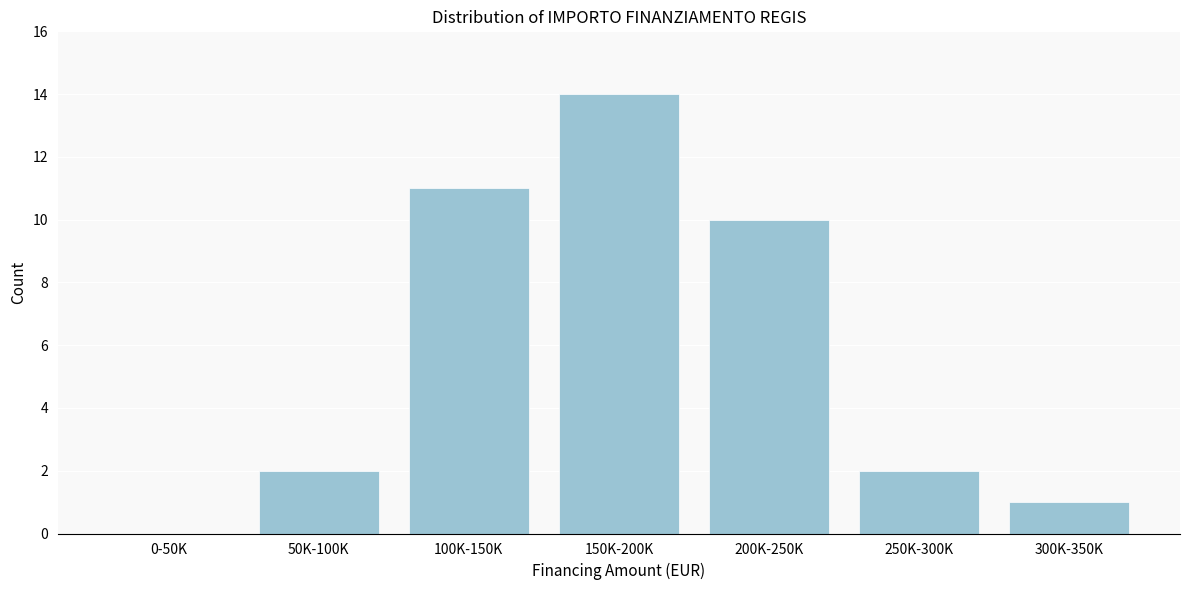

Reading left to right, what are all the values shown in this chart?

0-50K=0	50K-100K=2	100K-150K=11	150K-200K=14	200K-250K=10	250K-300K=2	300K-350K=1